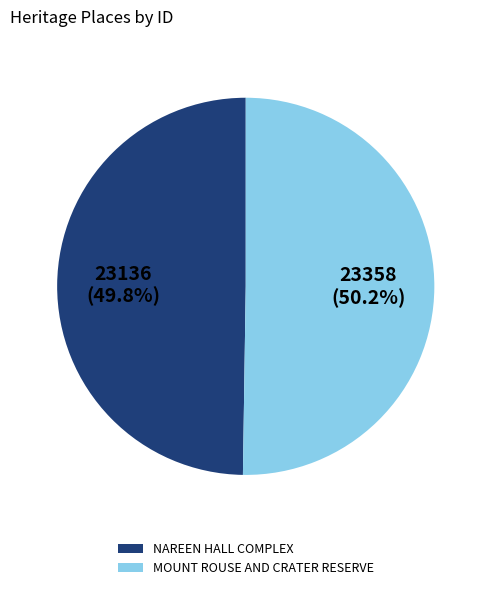

Combined, what portion of the pie is MOUNT ROUSE AND CRATER RESERVE and NAREEN HALL COMPLEX?

100.0%